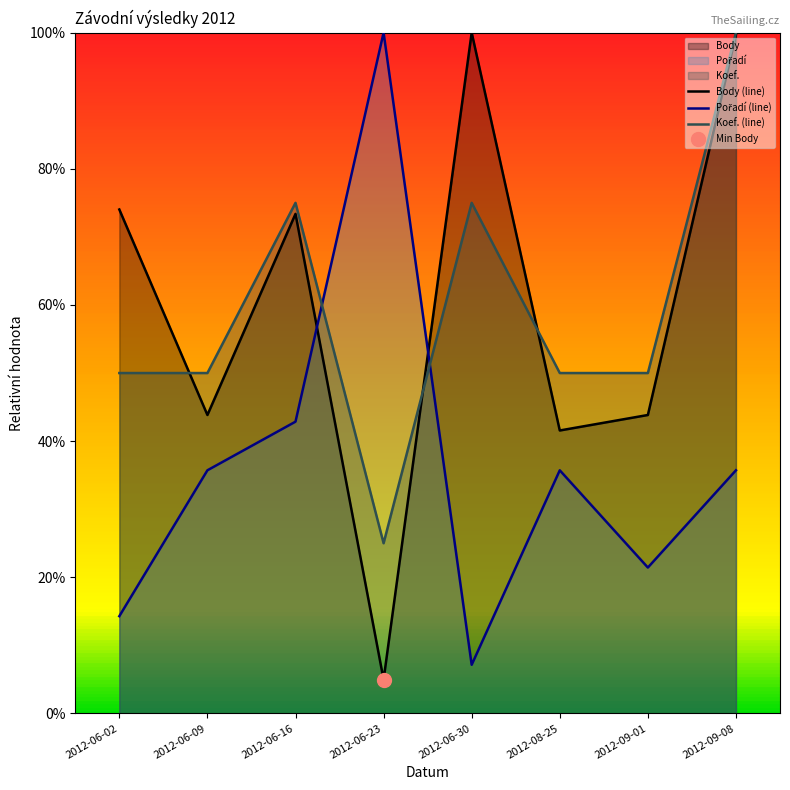

Which series has the largest range (max minus min)?

Body (line)